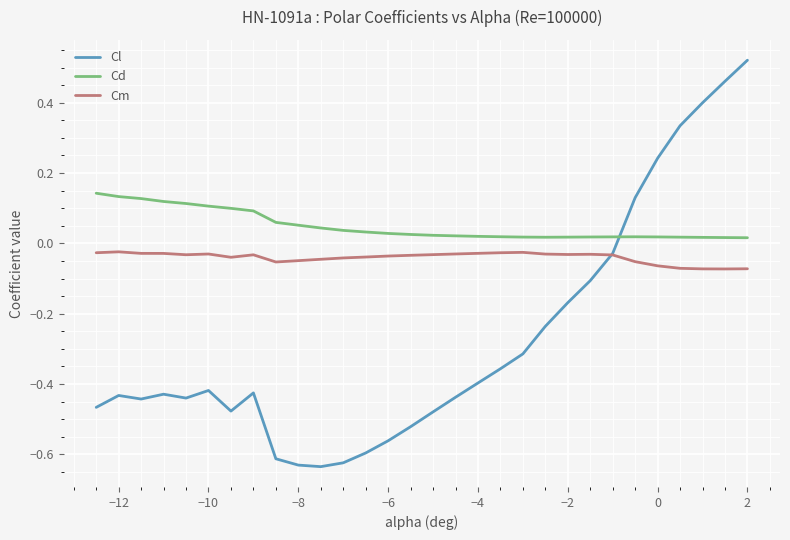

Which series has the largest total across all categories?

Cd